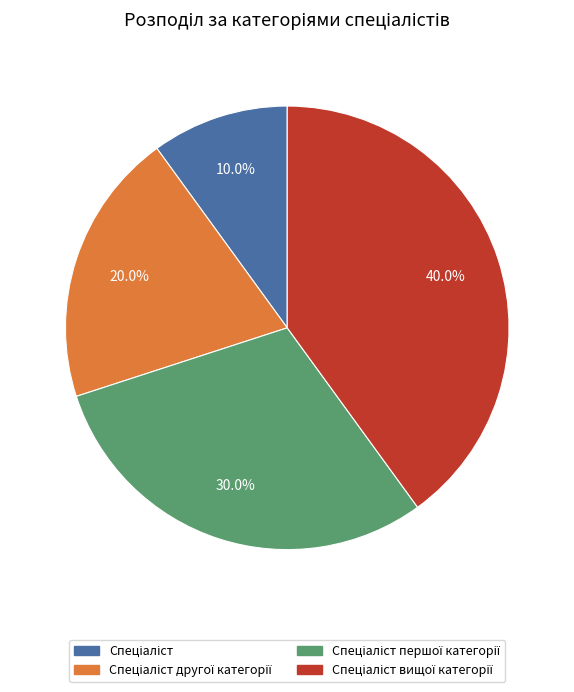

To the nearest percent, what is the average slice percentage?

25%